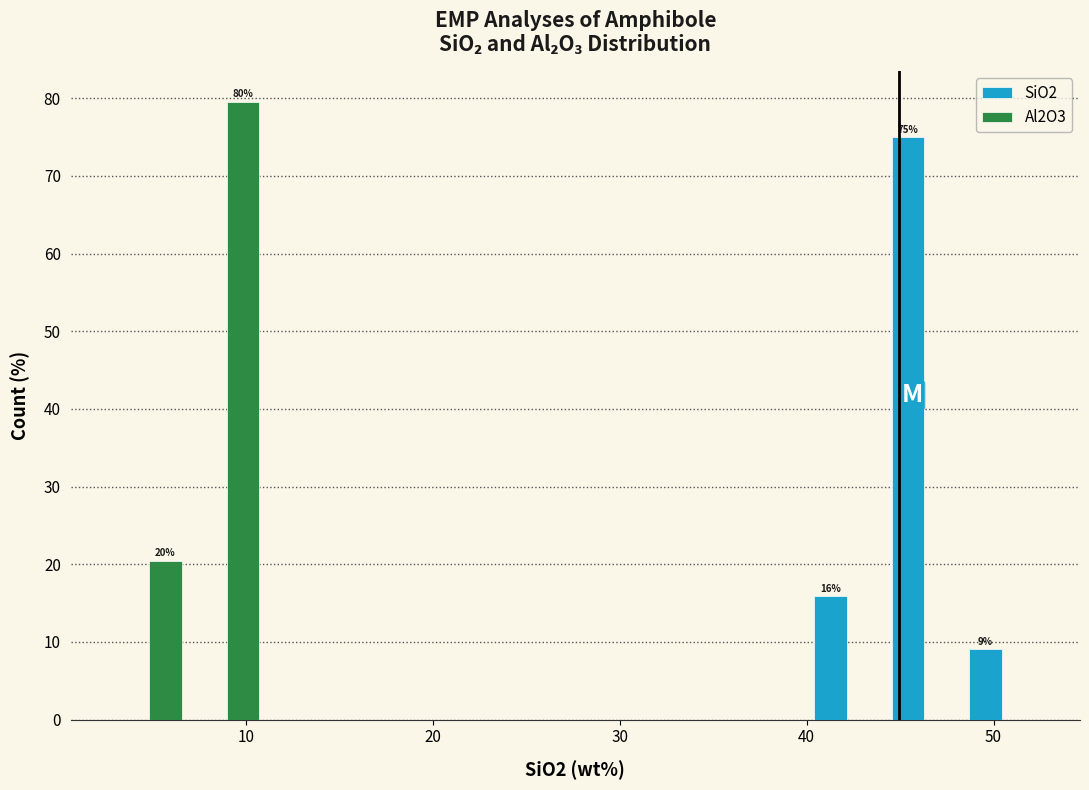

In the Al2O3 series, which range on the x-axis has the tallest bar?

7 to 11